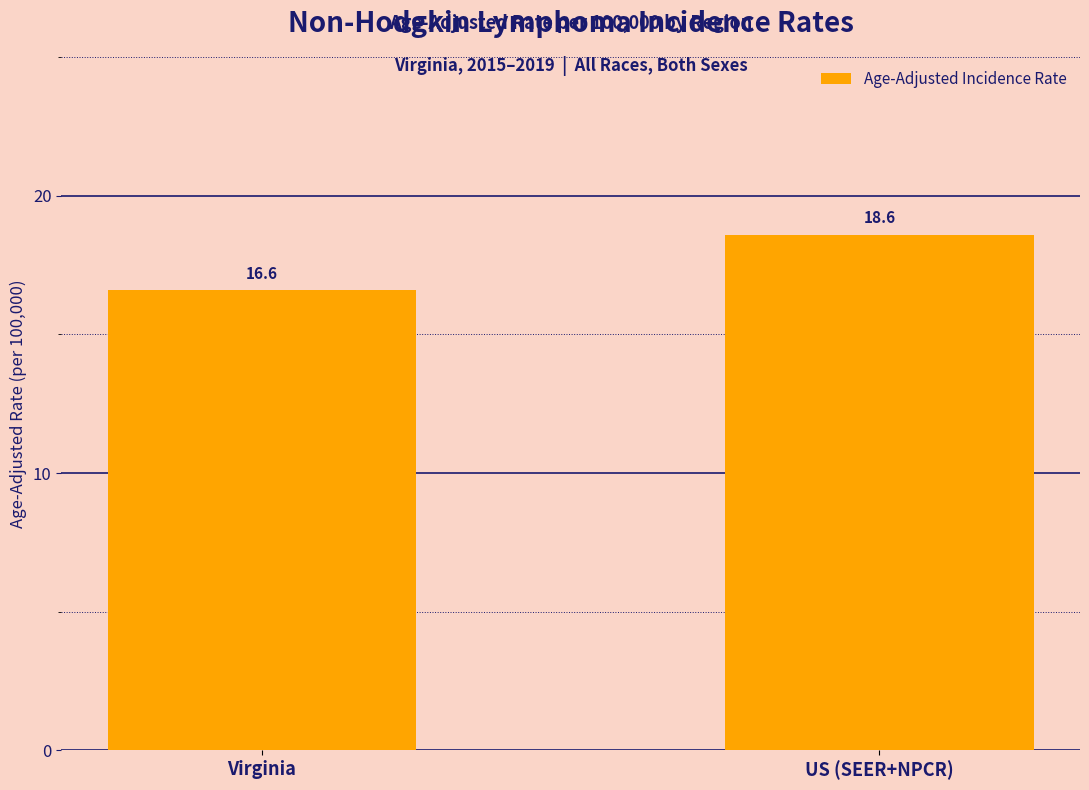

Between Virginia and US (SEER+NPCR), which is larger?

US (SEER+NPCR)